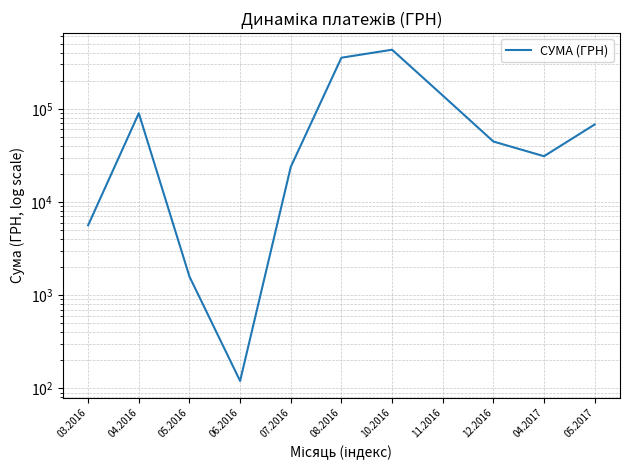

Reading left to right, extract all data points from this chart.

5626.5	89576.3	1583.6	120.0	23764.1	353413.5	430416.3	138905.7	44546.3	30978.0	67870.2